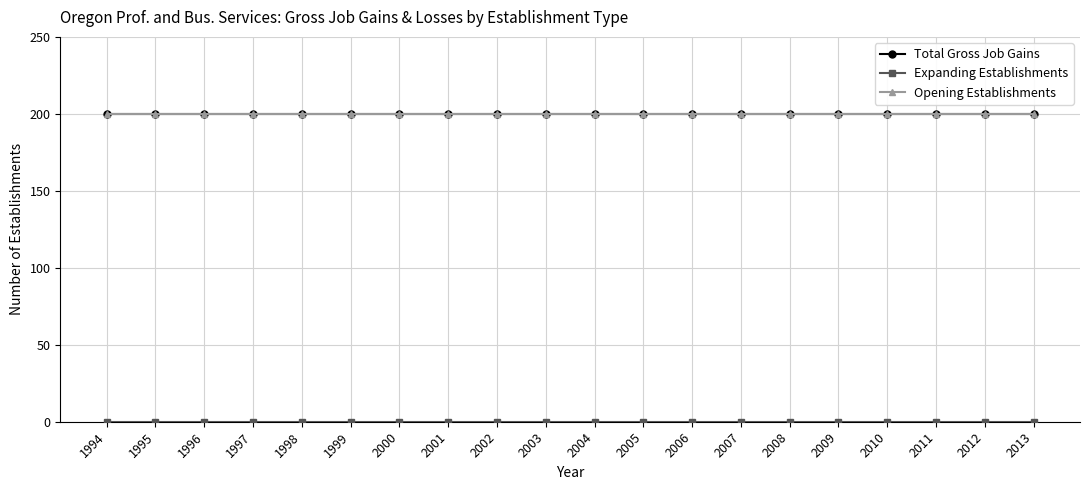

Is the value of Total Gross Job Gains at 1997 greater than the value of Expanding Establishments at 2009?

Yes